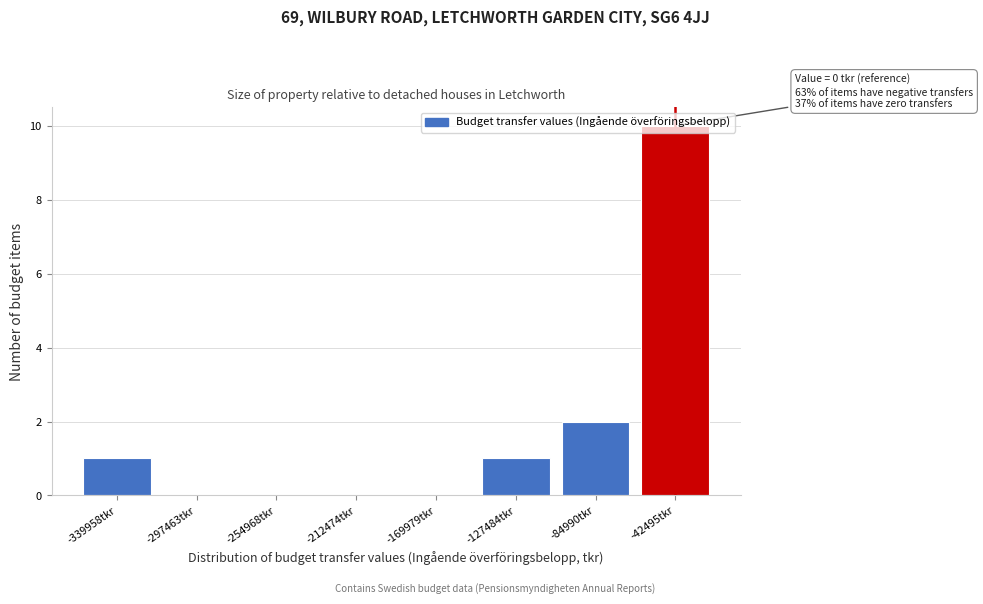

What is the change in value from -169979tkr to -127484tkr?

+1